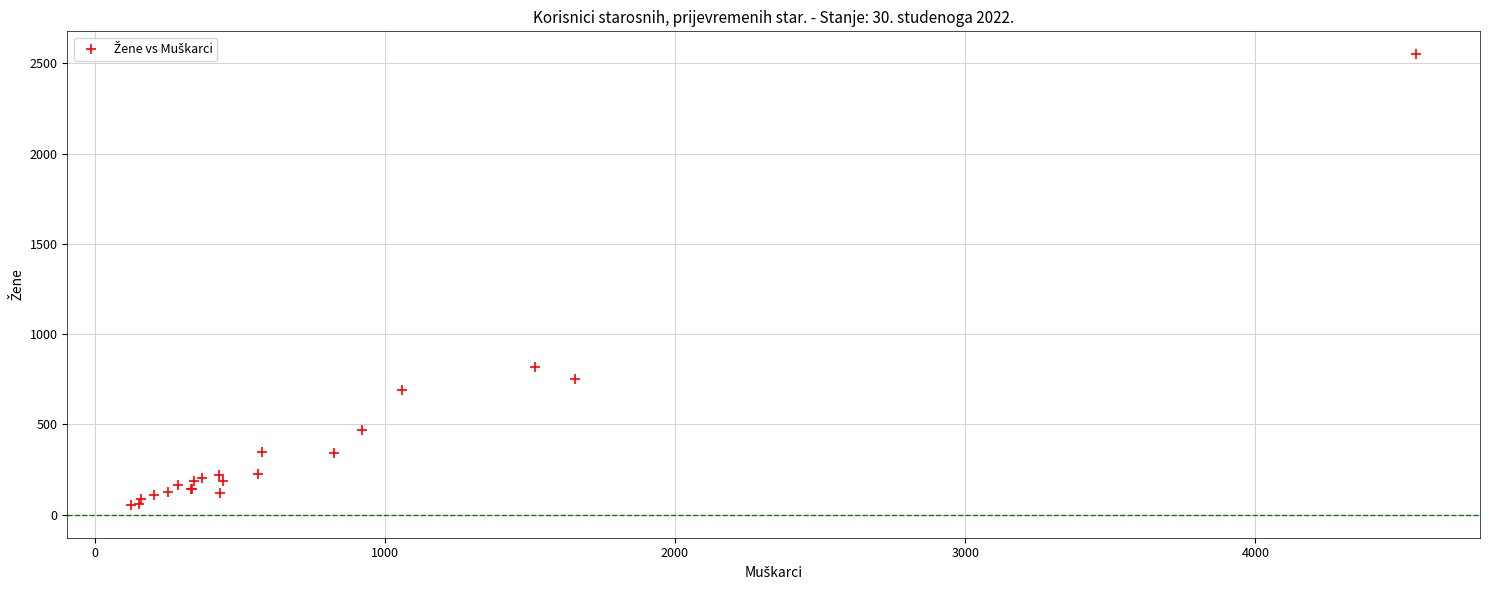

What Y value in the scatter plot is closest to 1300?

816